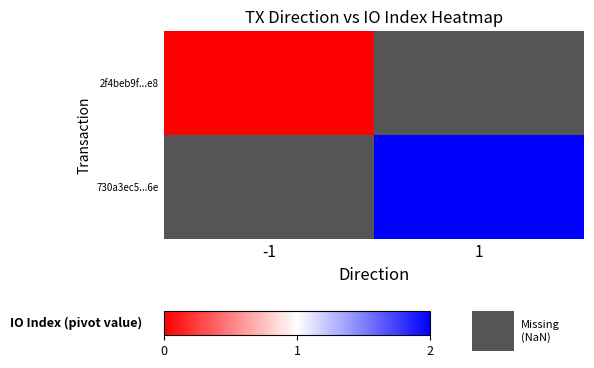

Rank the series by their average value, from lowest to highest.

2f4beb9f...e8, 730a3ec5...6e